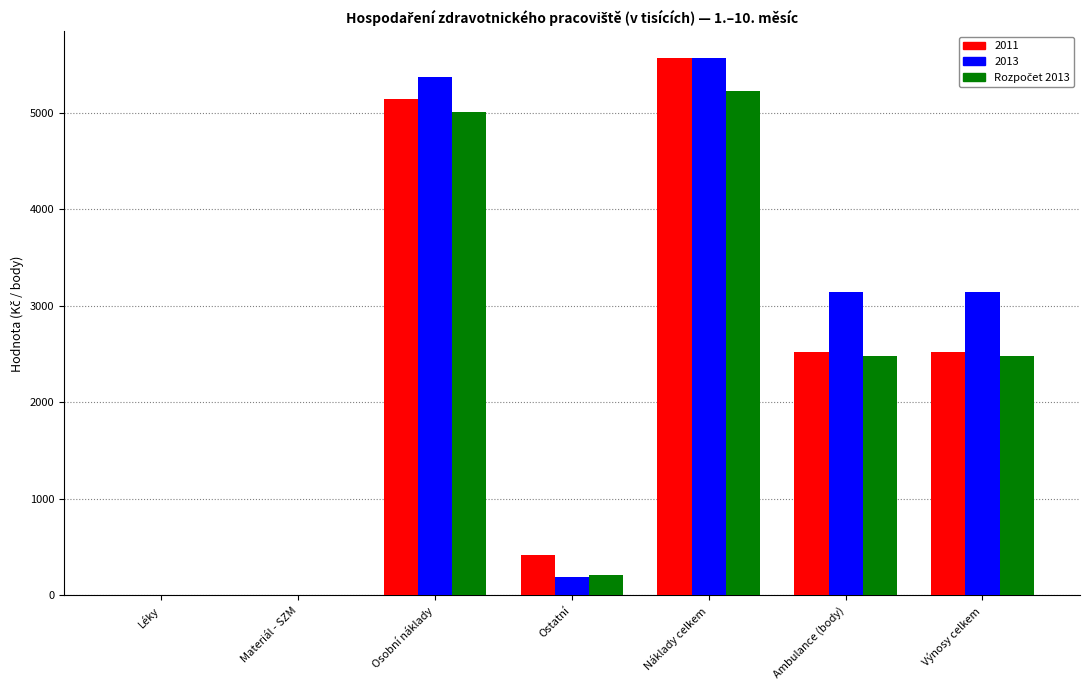

Does the chart contain stacked bars?

No